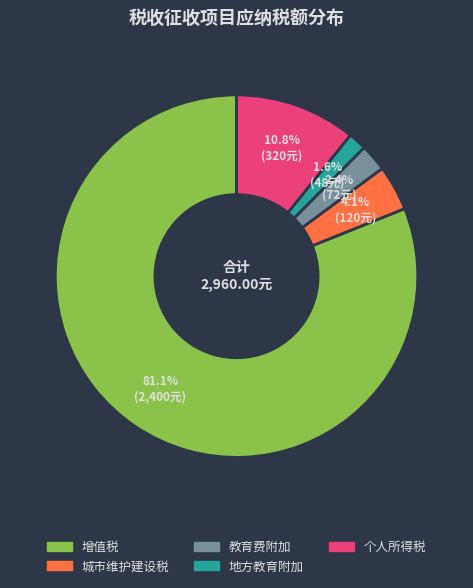

To the nearest percent, what portion does 地方教育附加 represent?

2%